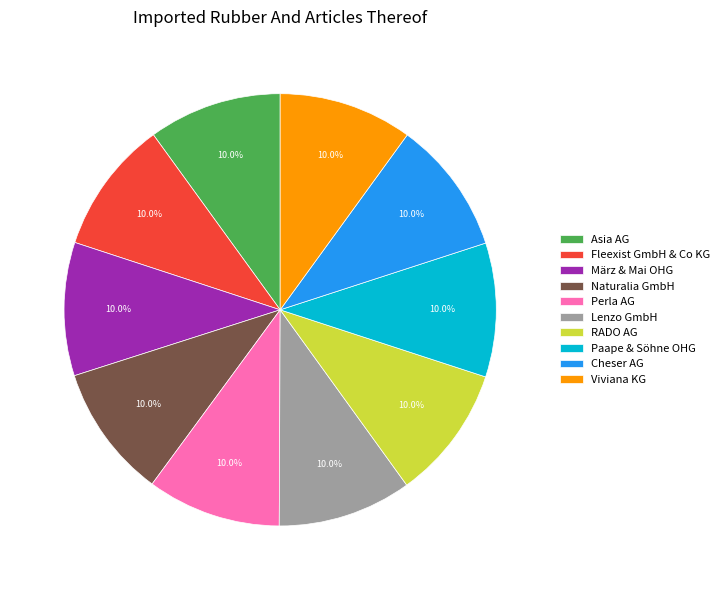

Is the sum of Perla AG and März & Mai OHG greater than half?

No